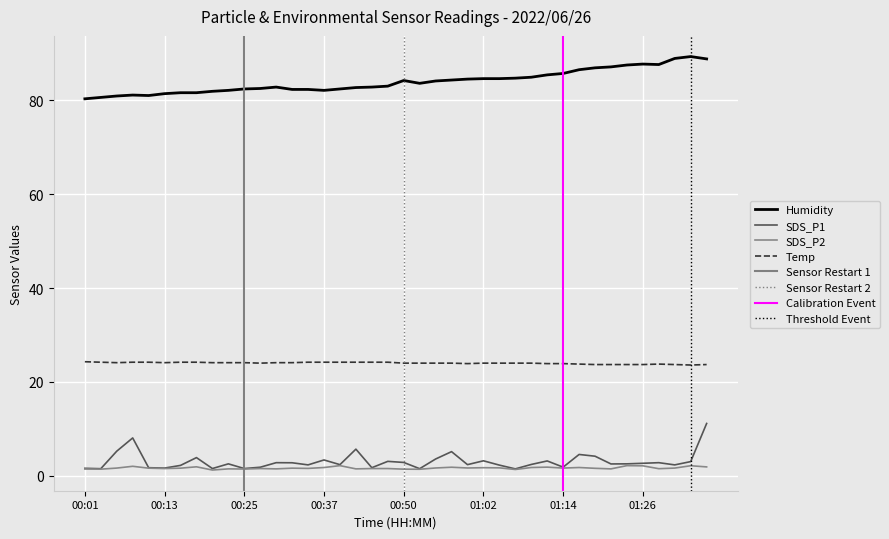

At which label does Temp reach its minimum?

01:34